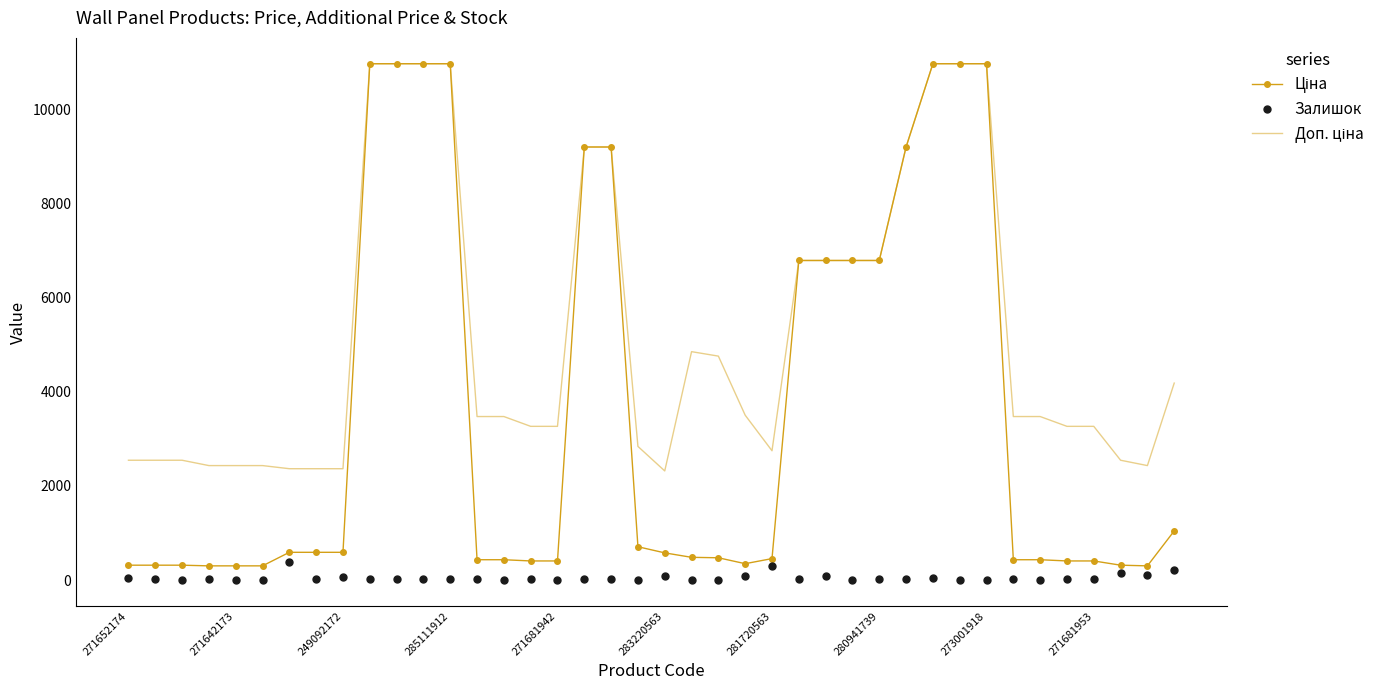

What is the greatest value displayed?

10964.4